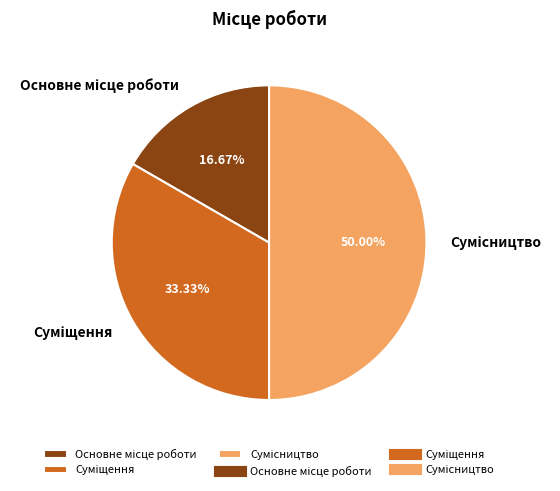

The Суміщення slice represents 33% of the pie. True or false?

True